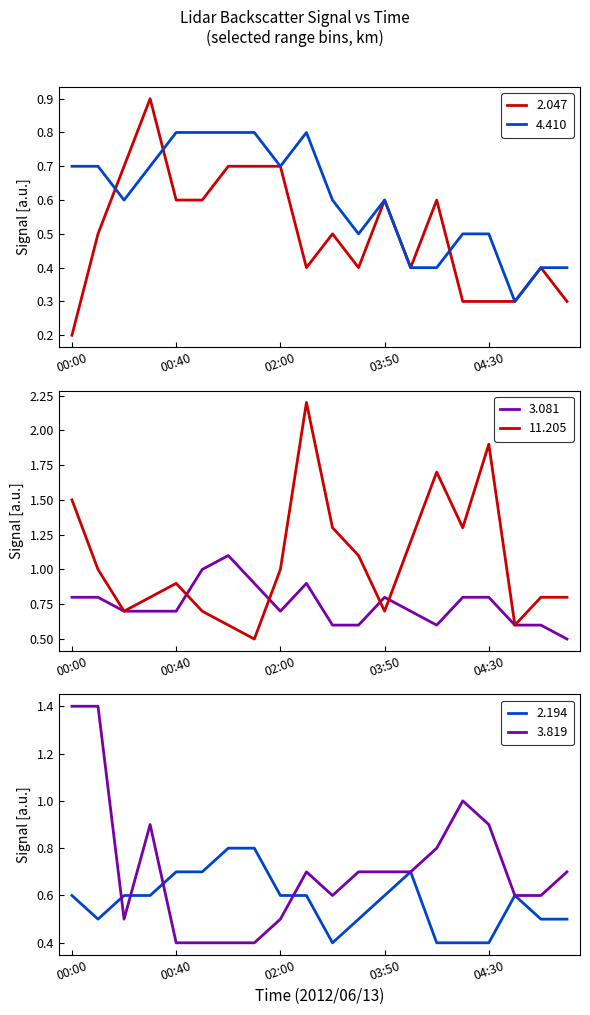

Is the value of 2.047 at 00:40 greater than the value of 4.410 at 00:40?

No